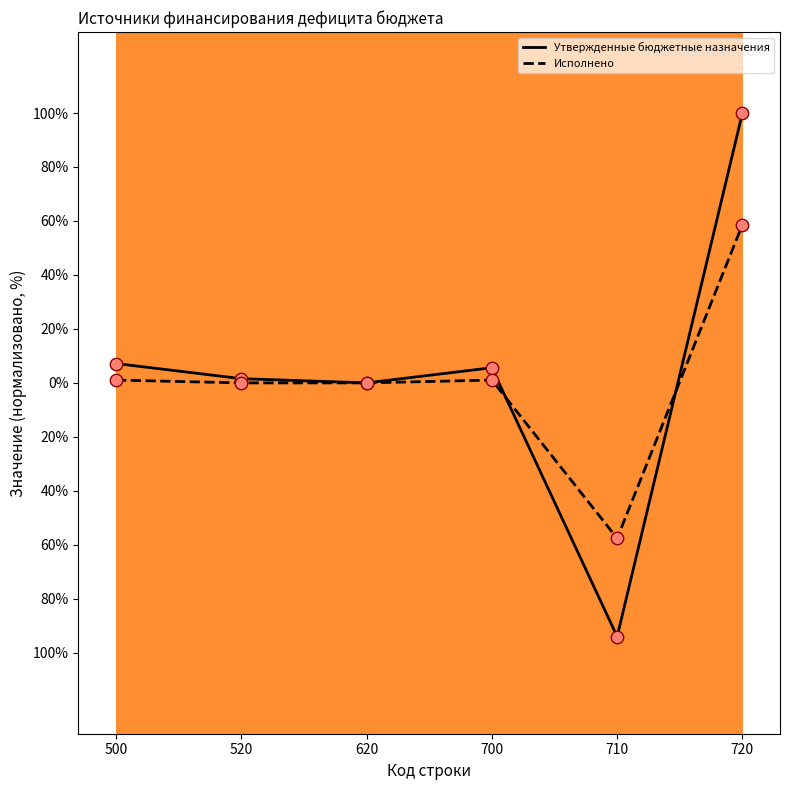

What are all the series names shown in the legend?

Утвержденные бюджетные назначения, Исполнено